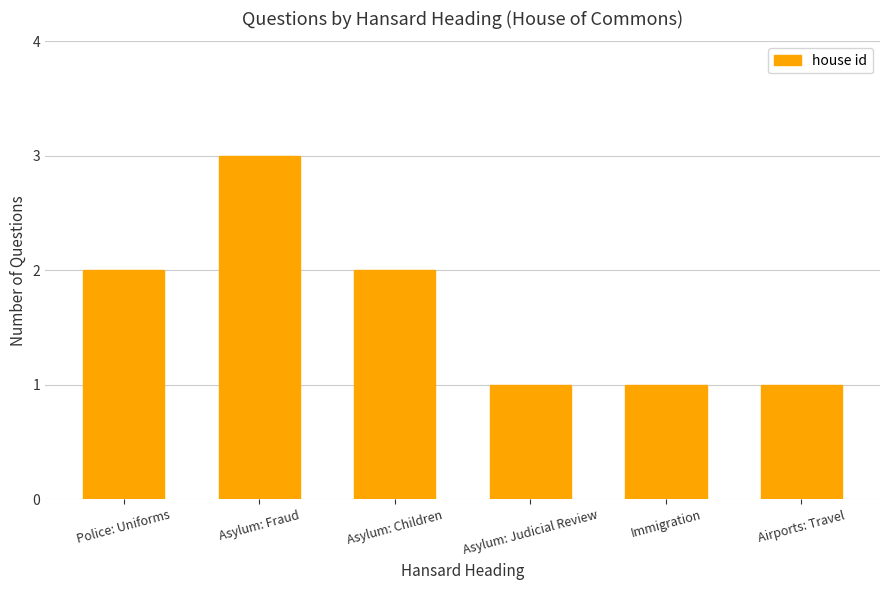

How many series are shown in this chart?

1